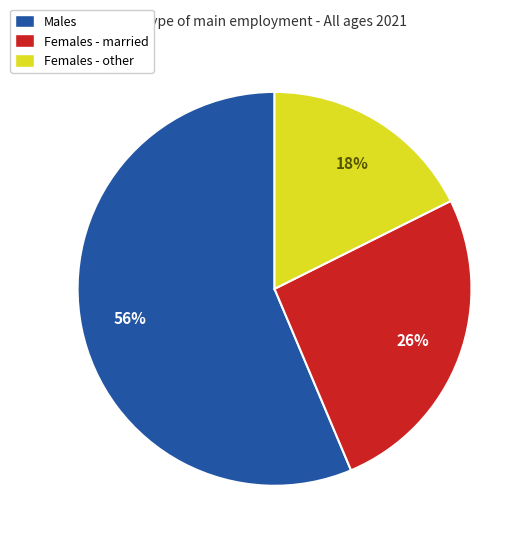

How many segments does this pie chart have?

3